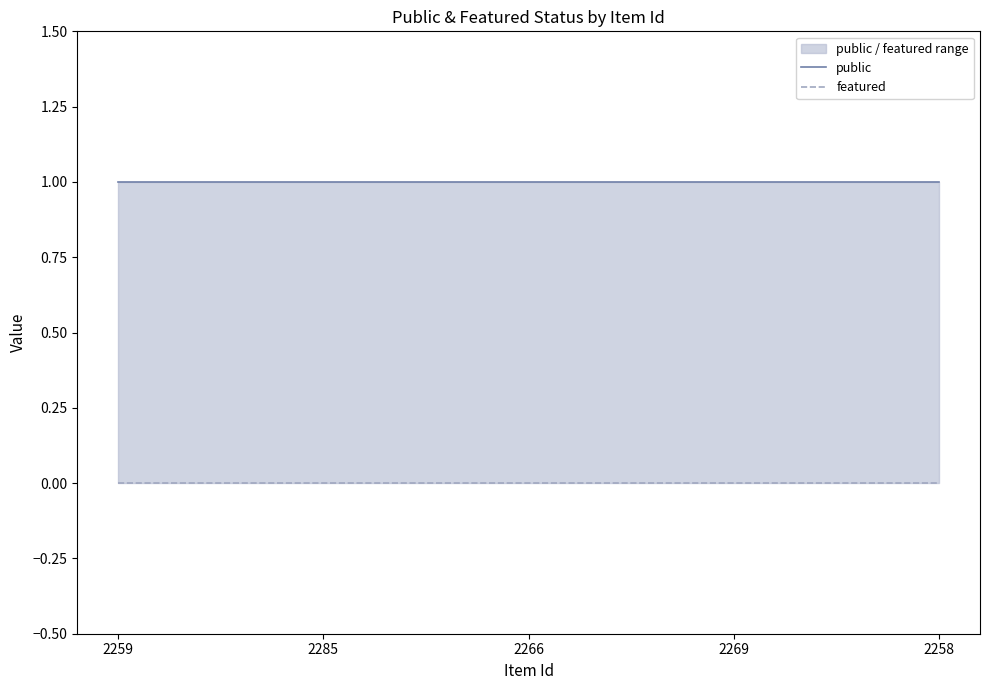

True or false: public has a value of 1 at 2259.

True